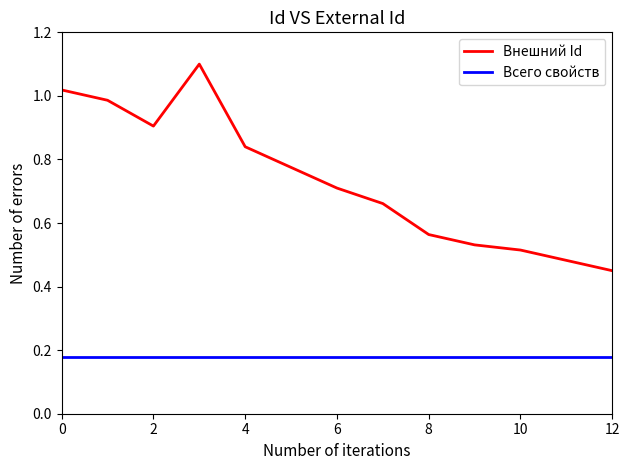

Rank the series by their maximum value, from highest to lowest.

Внешний Id, Всего свойств